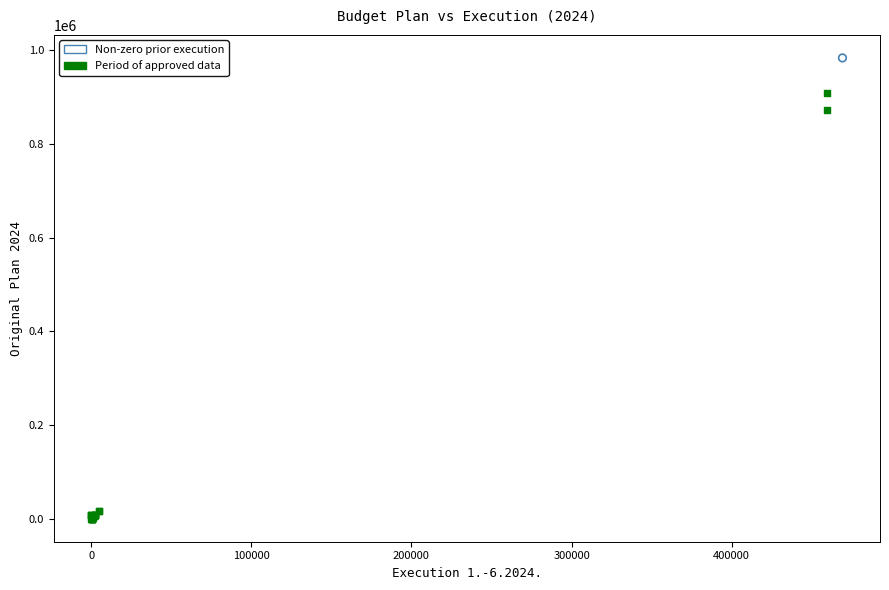

What are all the series names shown in the legend?

Non-zero prior execution, Period of approved data